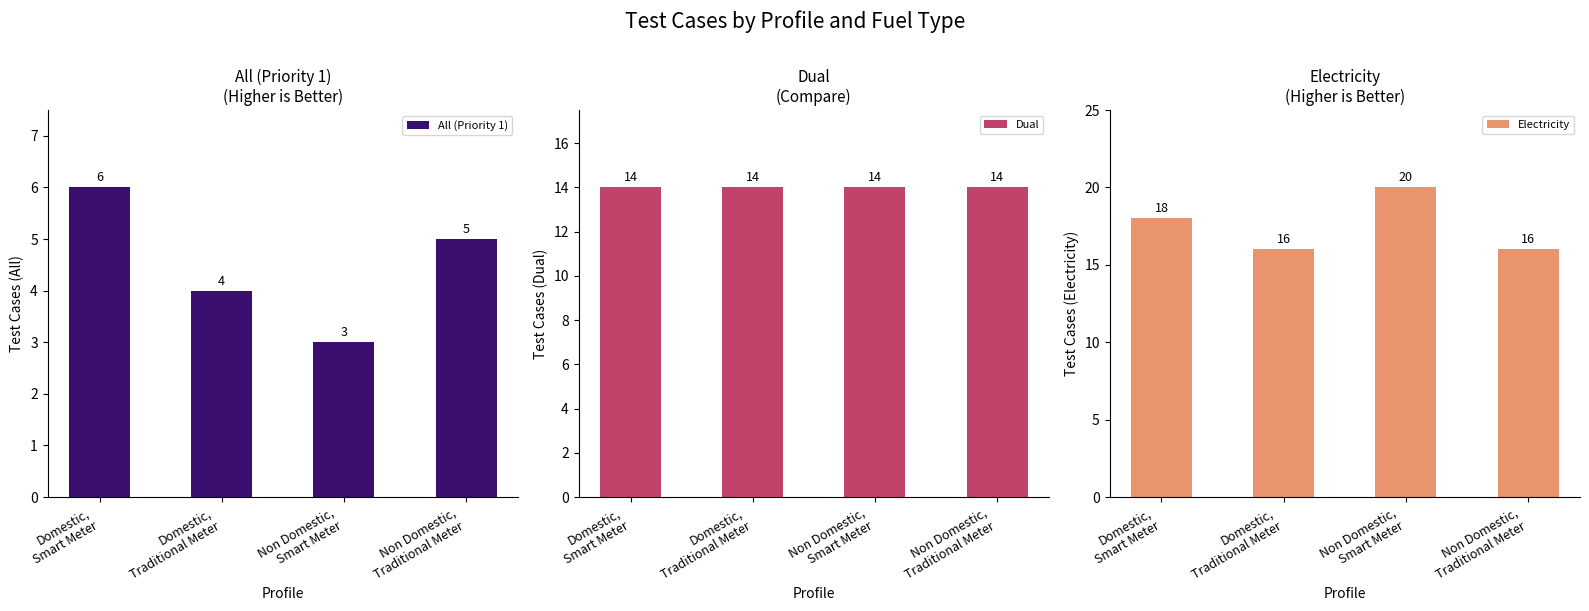

Is the value of Electricity at Non Domestic,
Traditional Meter greater than the value of All (Priority 1) at Domestic,
Smart Meter?

Yes